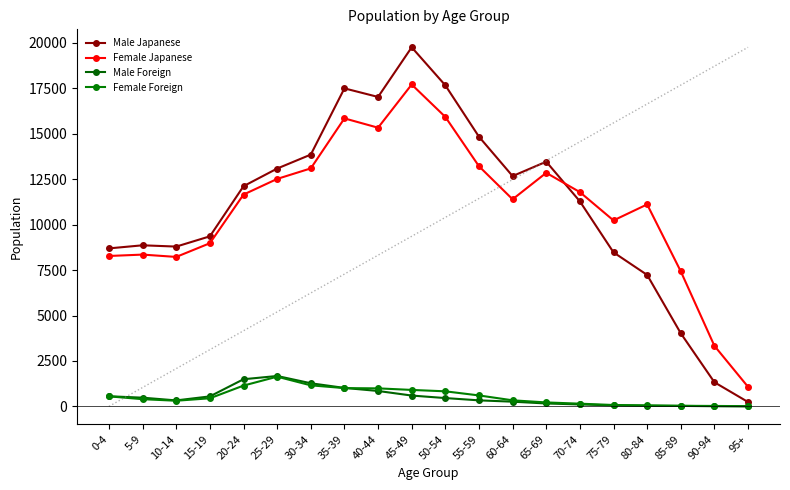

Count the number of categories in the chart.

20